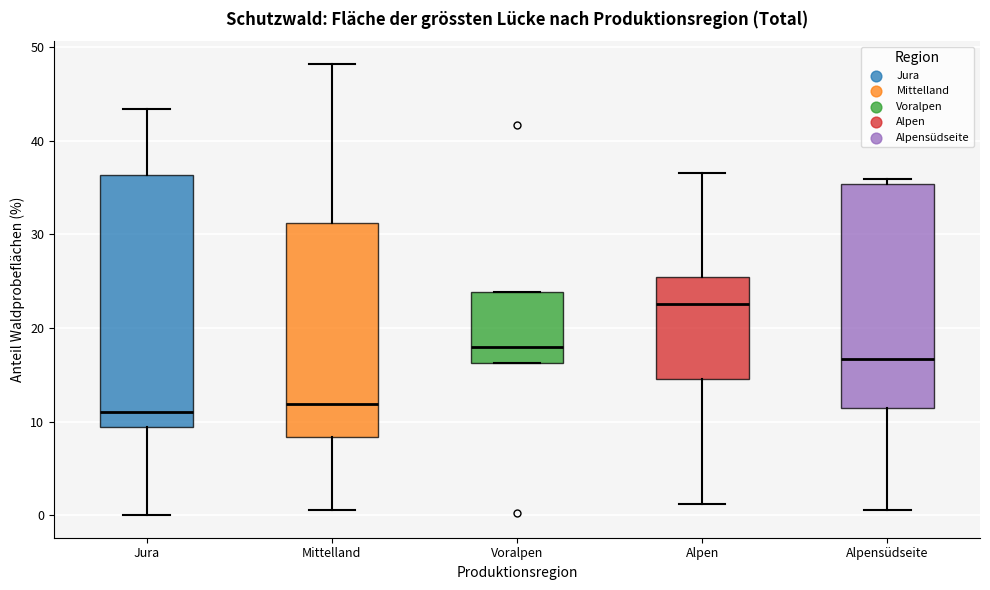

Reading left to right, transcribe this box plot: for each box, give where its median line is, the range the box spans, and where its two whiskers end, as read against the y-axis. The values are not printed on the chart, so give them approximately, as read against the axis.

Jura: median 11, box 9 to 36, whiskers 0 to 43
Mittelland: median 12, box 8 to 31, whiskers 1 to 48
Voralpen: median 18, box 16 to 24, whiskers 16 to 24
Alpen: median 23, box 15 to 25, whiskers 1 to 37
Alpensüdseite: median 17, box 11 to 35, whiskers 1 to 36